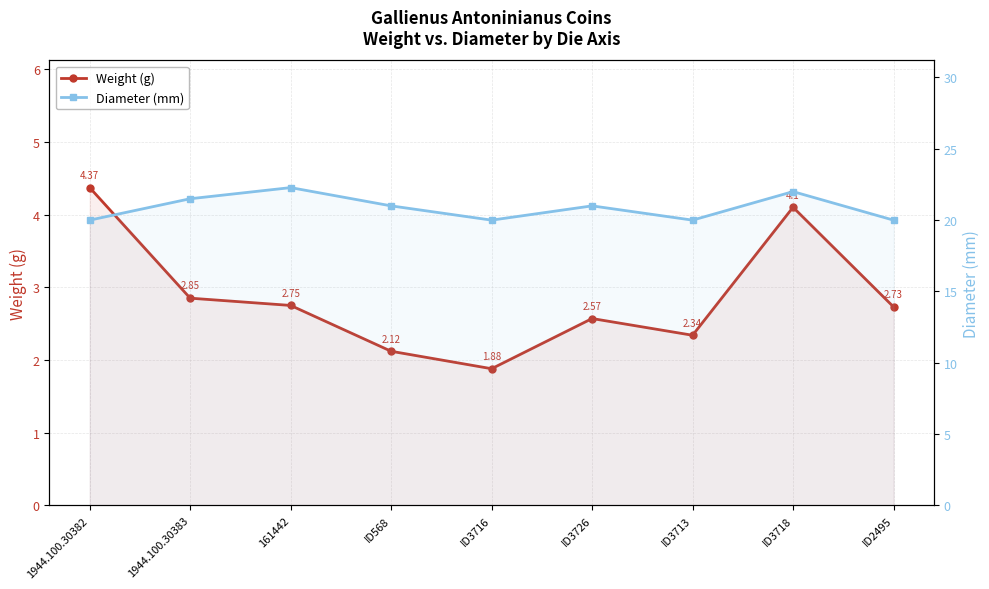

What value does the Diameter (mm) series have at ID3716?

20.0